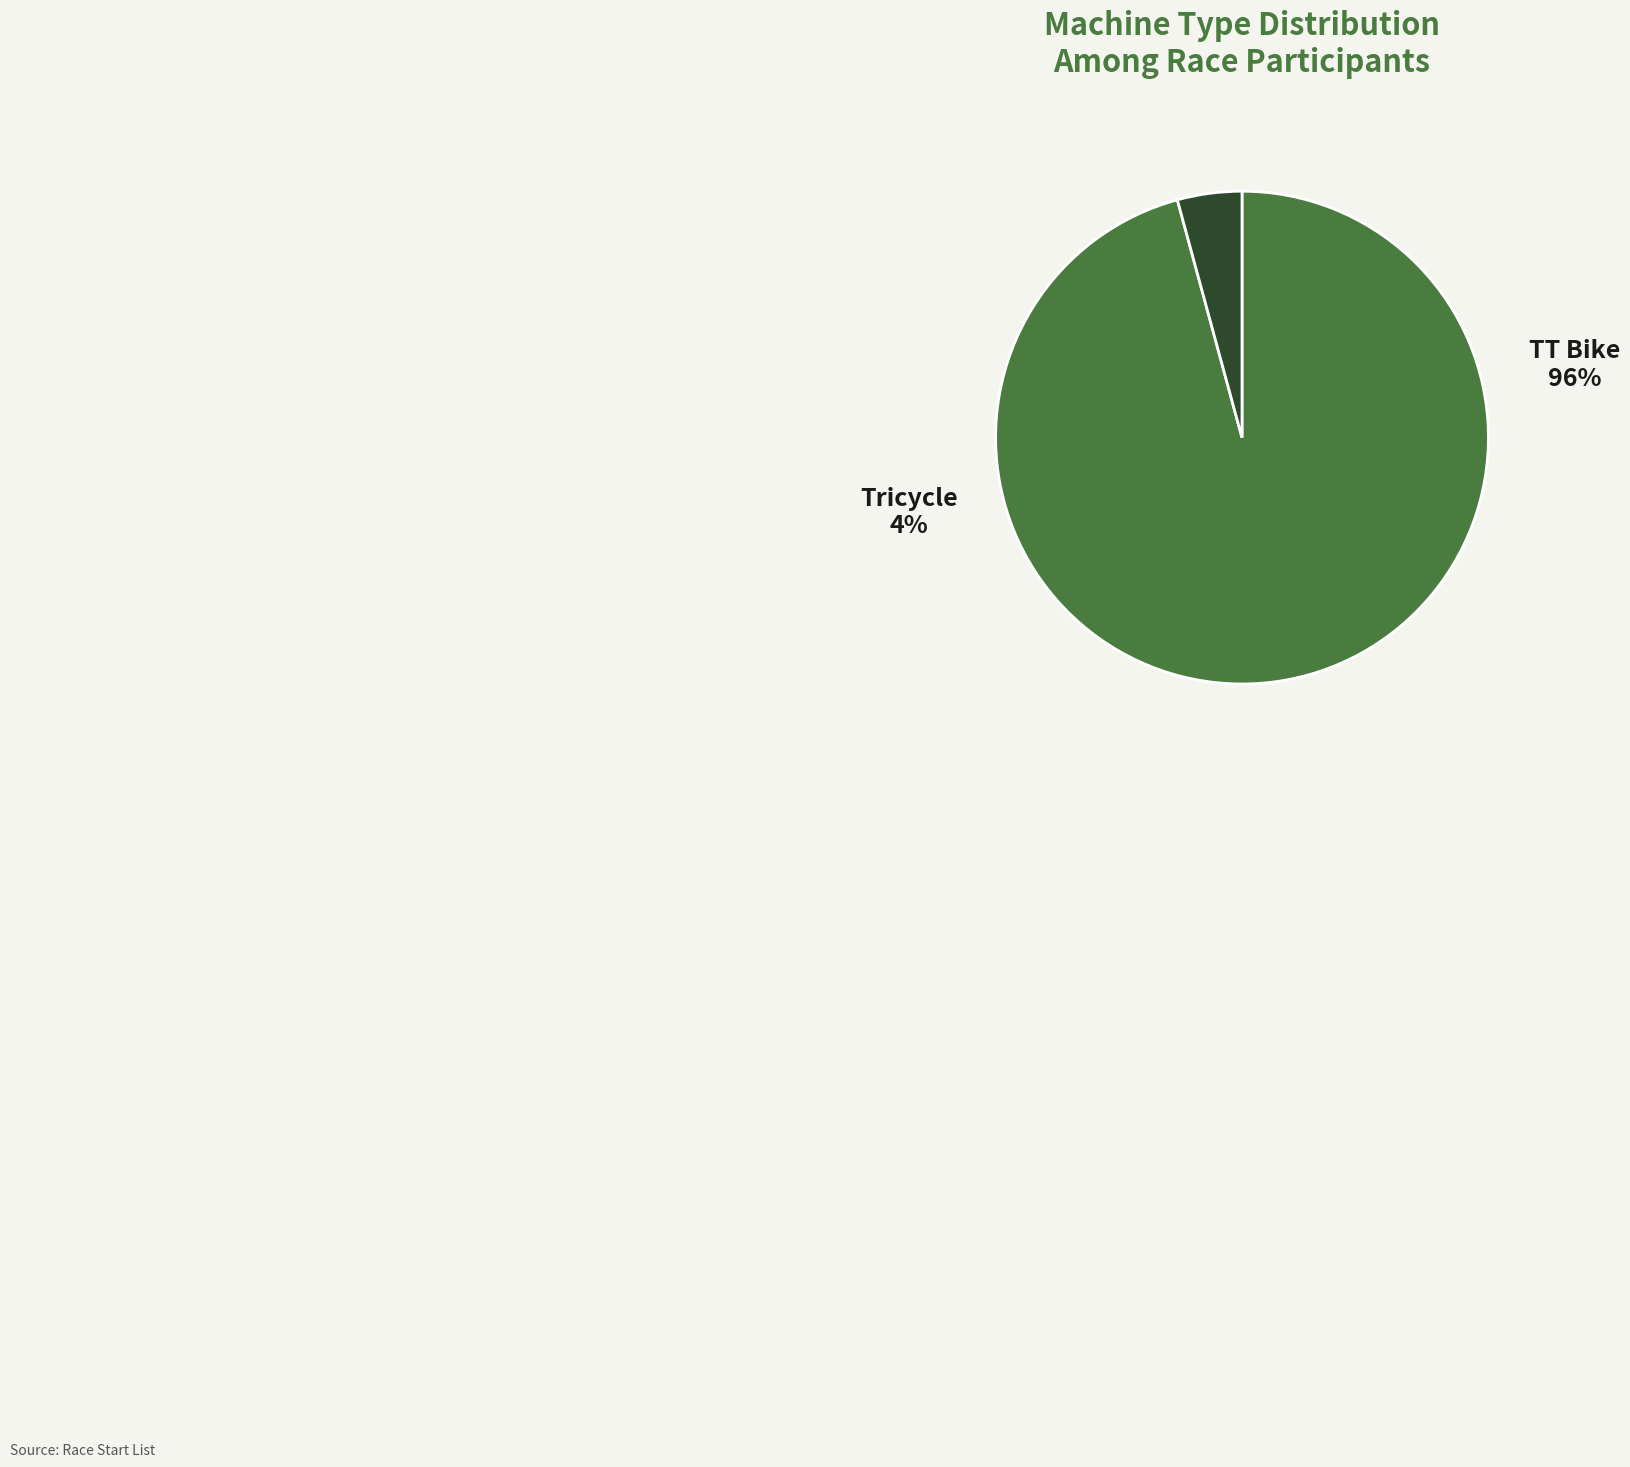

How many segments does this pie chart have?

2